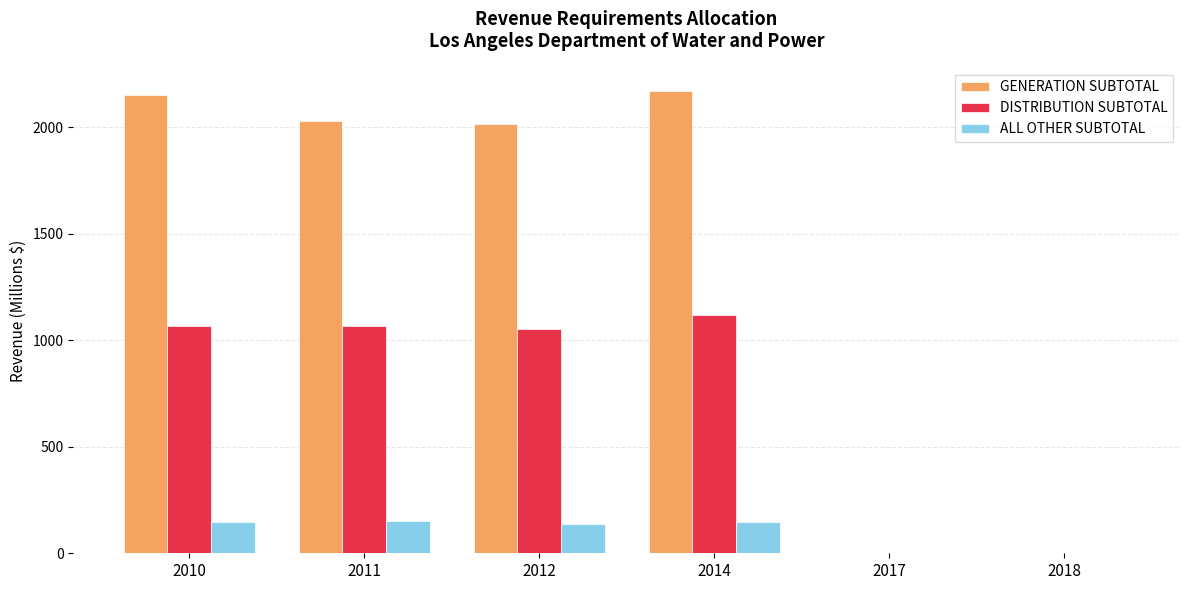

How many data points in DISTRIBUTION SUBTOTAL are above 1066?

3